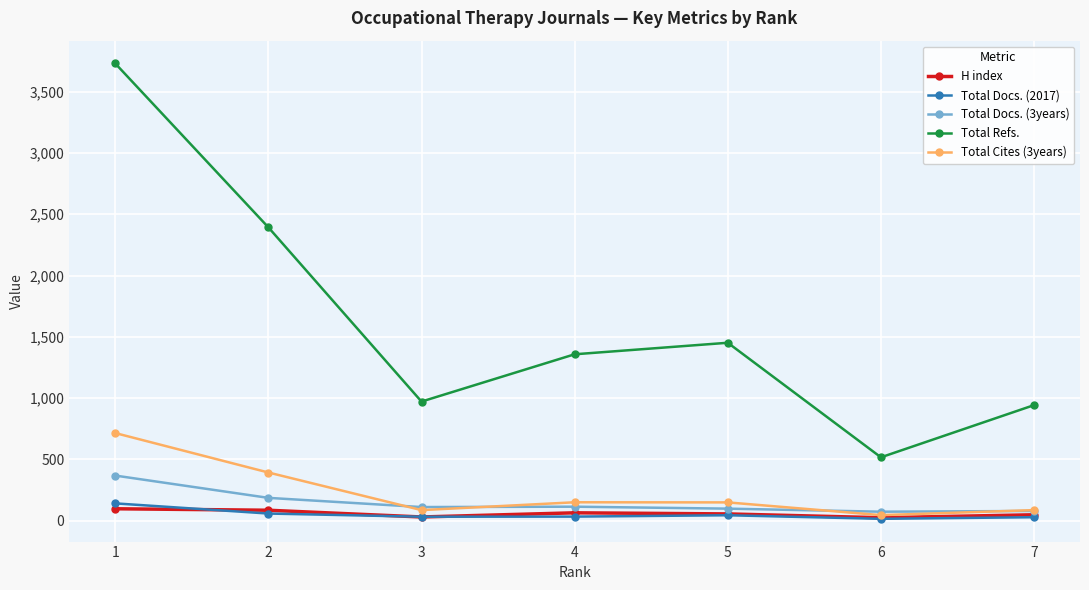

What is the difference between the Total Docs. (2017) values at 7 and 1?

113